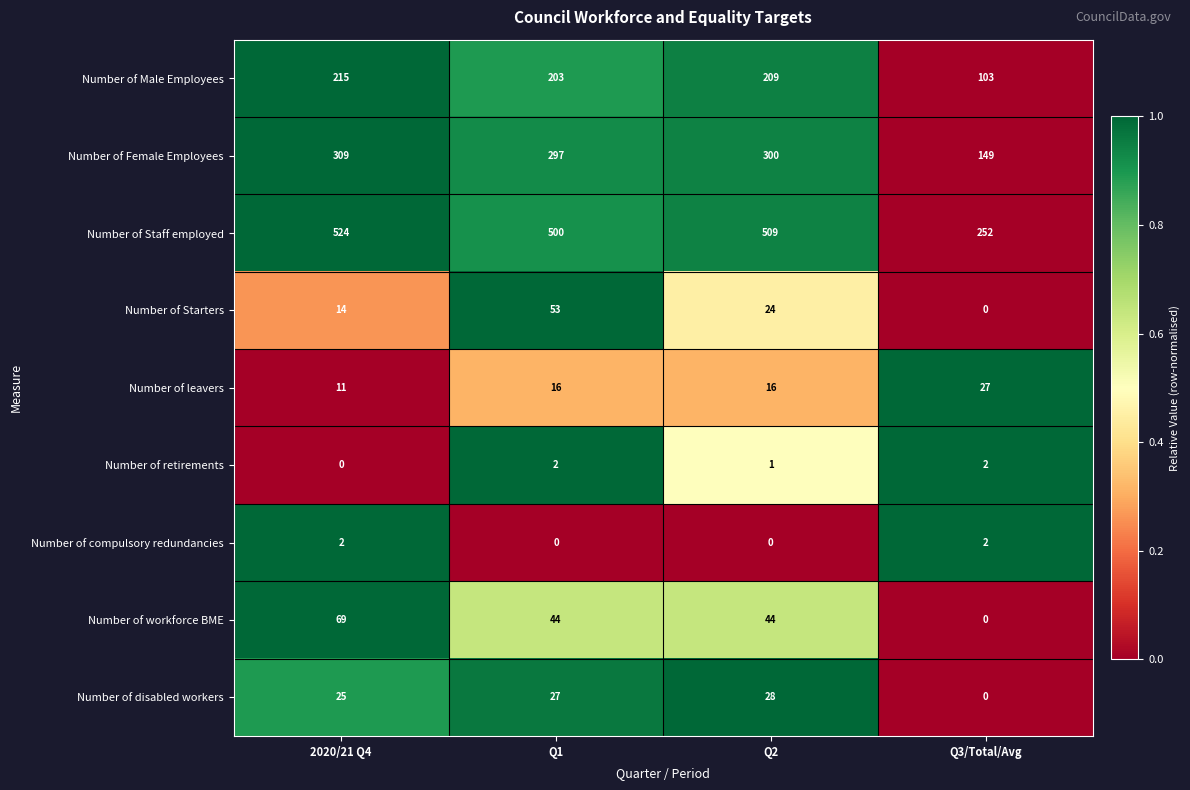

Is it true that Number of Male Employees equals 88 at Q1?

False